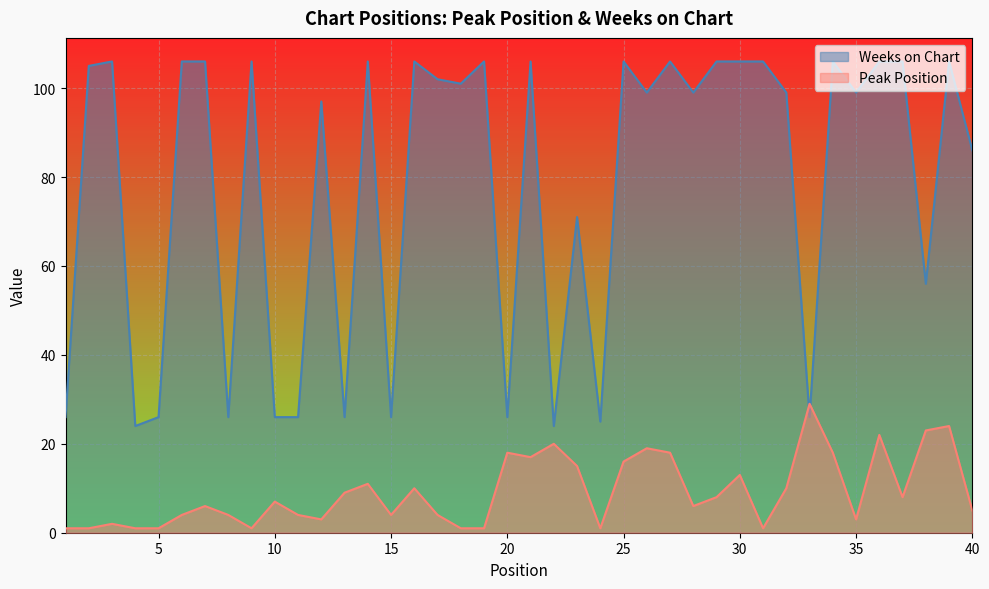

List the series in order of their overall mean, highest first.

Weeks on Chart, Peak Position